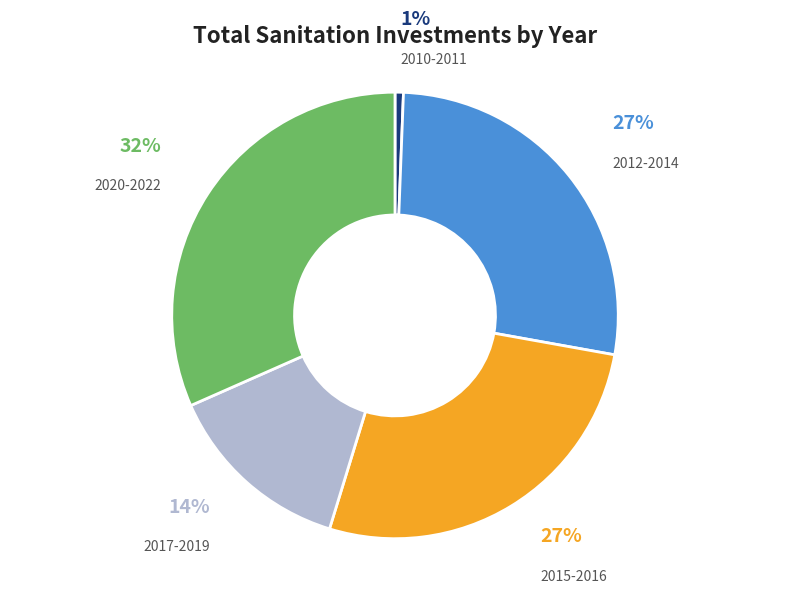

Does any single category account for the majority?

No